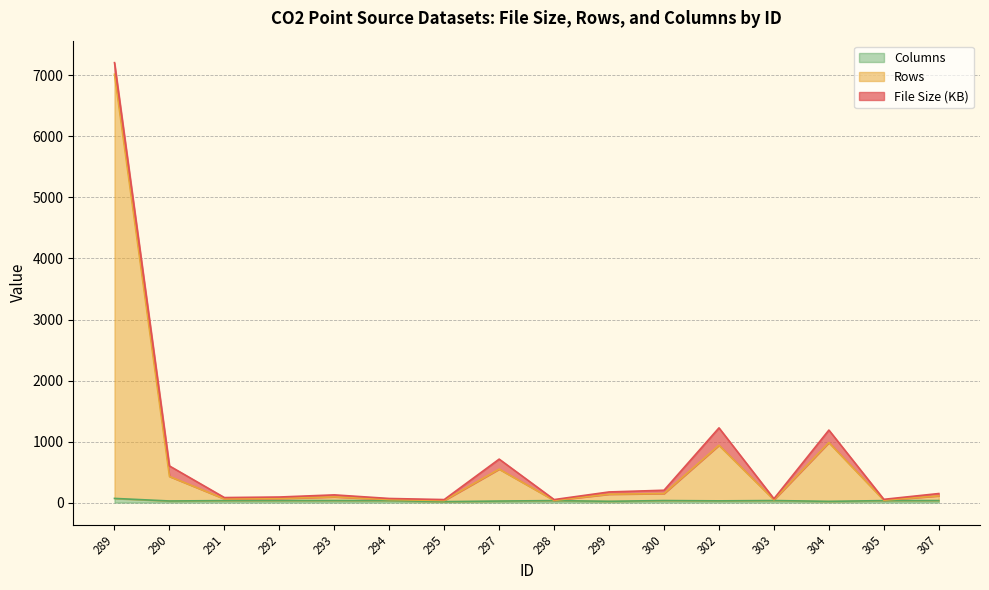

Does the chart display data point markers on the line(s)?

No